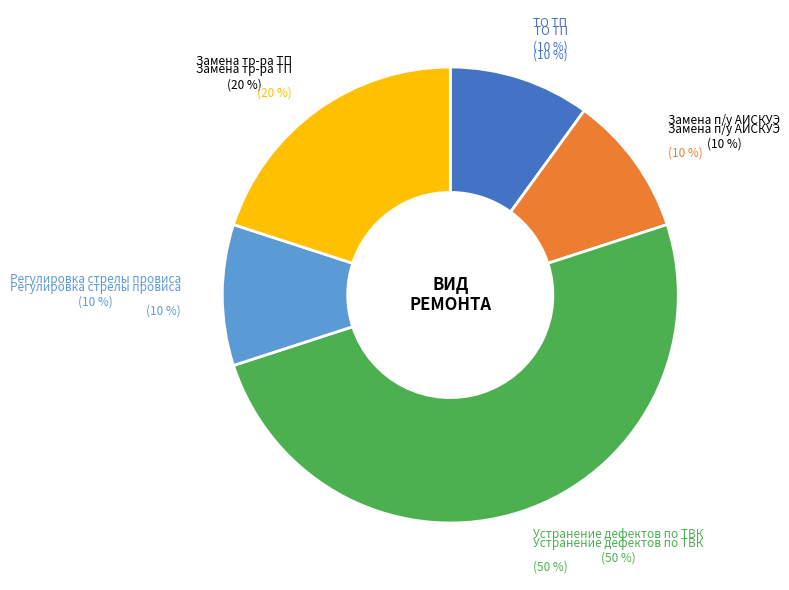

The Замена п/у АИСКУЭ slice represents 15% of the pie. True or false?

False